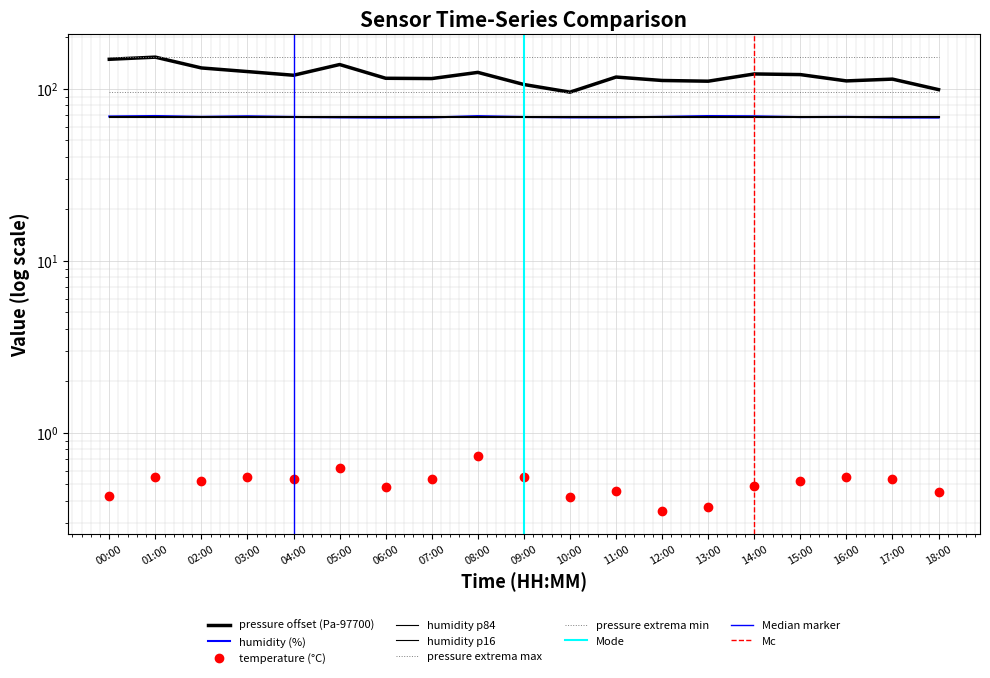

What is the sum of all temperature values?

9.7